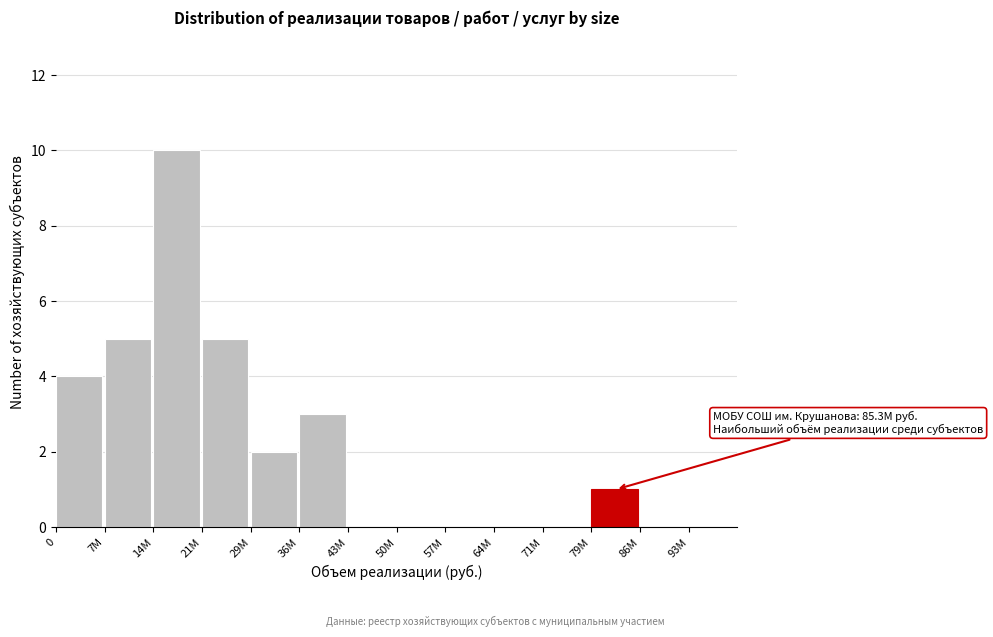

Reading left to right, extract all data points from this chart.

0=4	7M=5	14M=10	21M=5	29M=2	36M=3	43M=0	50M=0	57M=0	64M=0	71M=0	79M=1	86M=0	93M=0